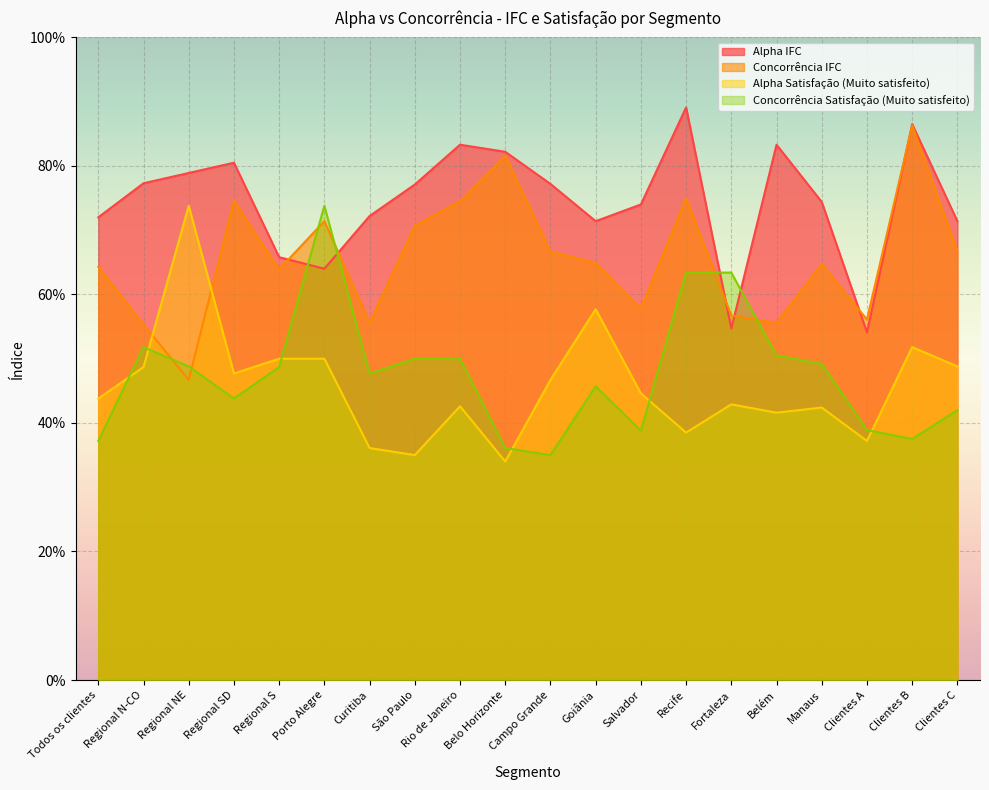

What is the label of the 16th point from the right?

Regional S